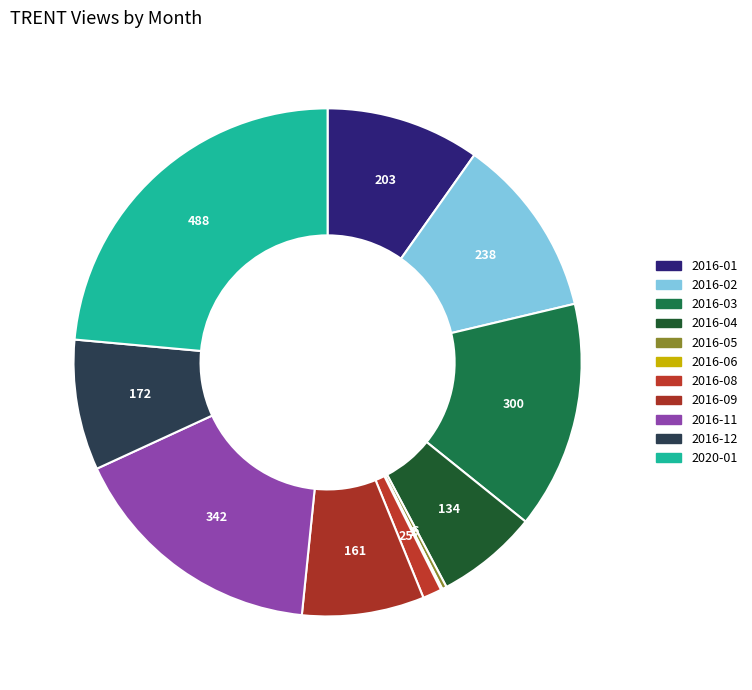

Rank the categories by value from lowest to highest.

2016-06, 2016-05, 2016-08, 2016-04, 2016-09, 2016-12, 2016-01, 2016-02, 2016-03, 2016-11, 2020-01